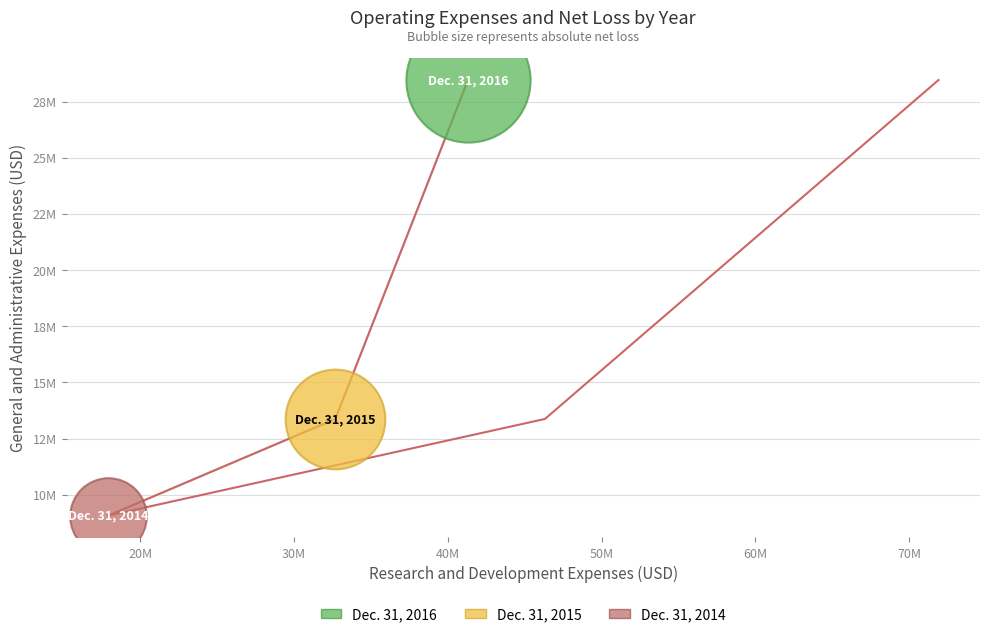

Which series reaches the maximum Y coordinate?

Dec. 31, 2016